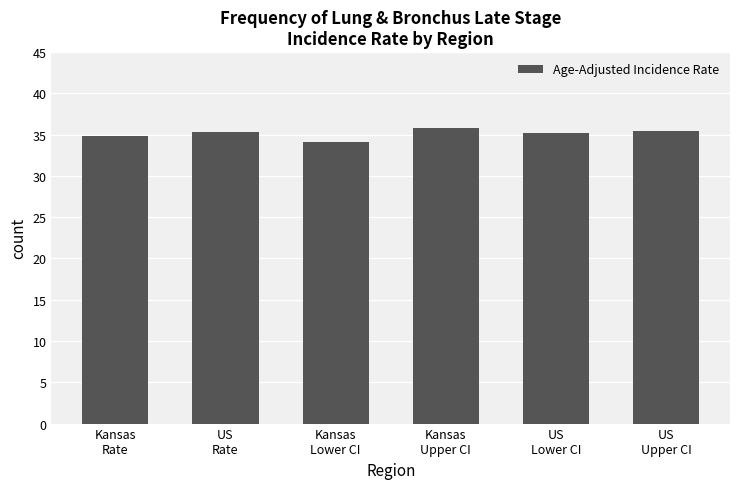

Read the value at US
Lower CI.

35.2